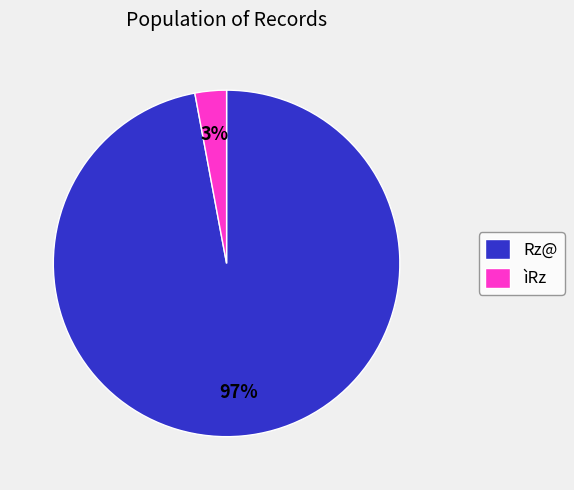

What is the smallest slice in the pie chart?

ìRz